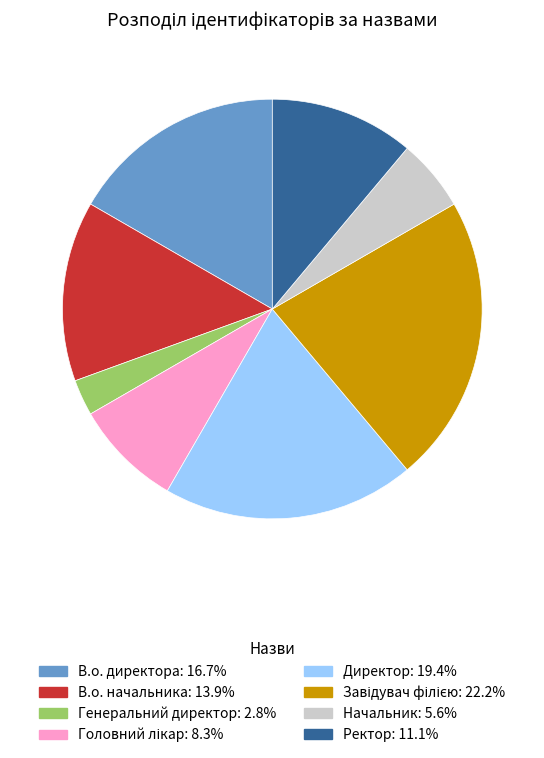

Does Ректор account for over 50% of the chart?

No